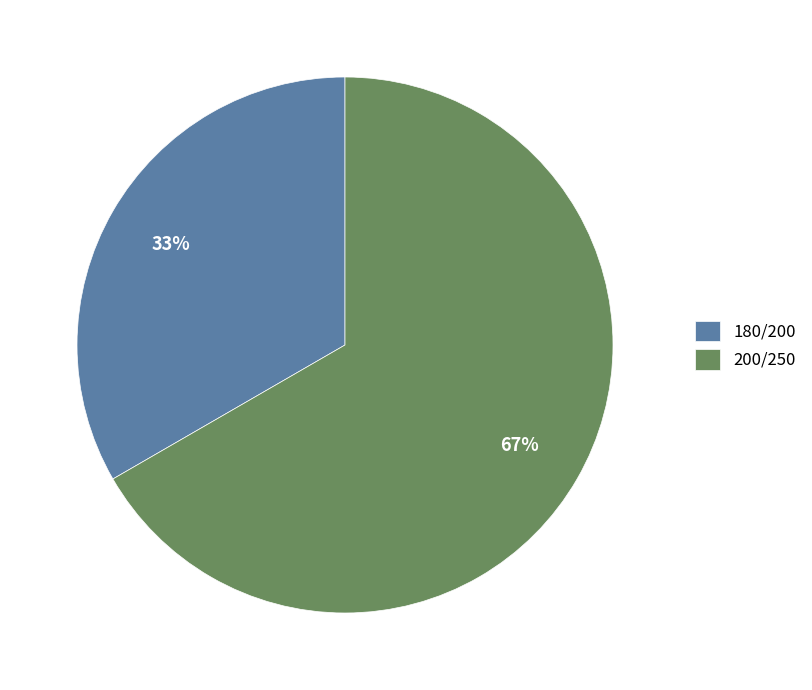

Is 200/250 the majority of the pie?

Yes